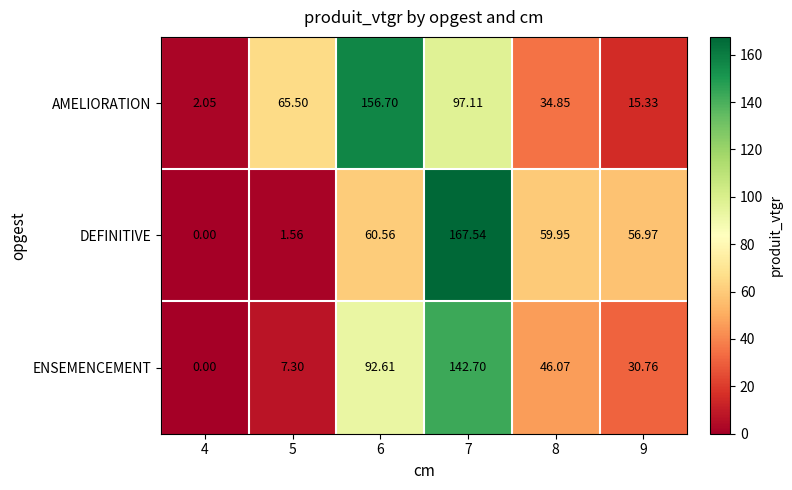

Rank the series by their average value, from lowest to highest.

ENSEMENCEMENT, DEFINITIVE, AMELIORATION